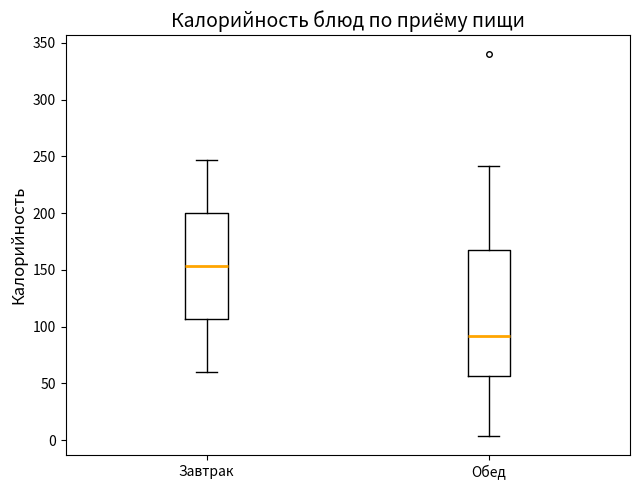

Which box has the lowest median line?

Обед